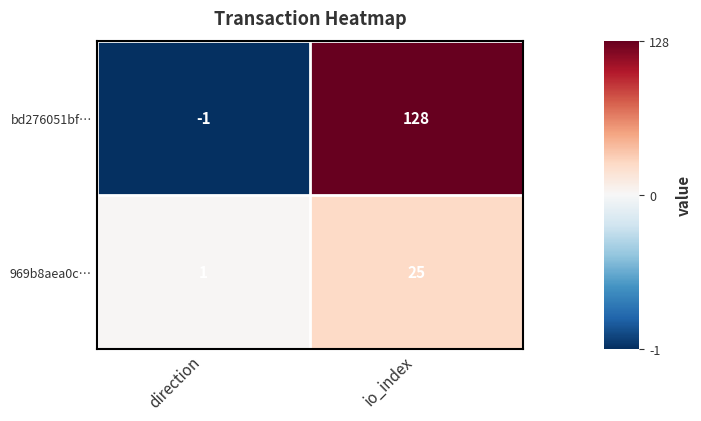

Is it true that 969b8aea0c… equals 0 at direction?

False